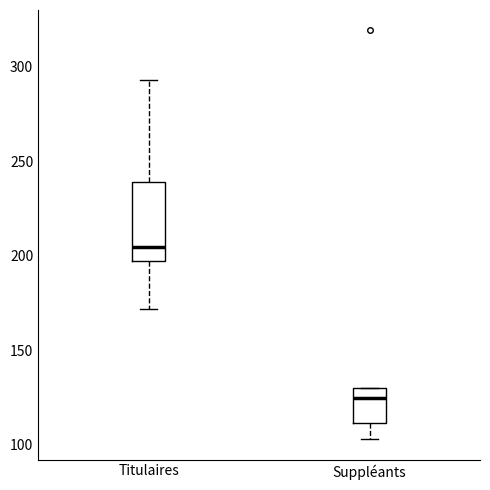

Which box is the tallest, from its lower edge to its upper edge?

Titulaires